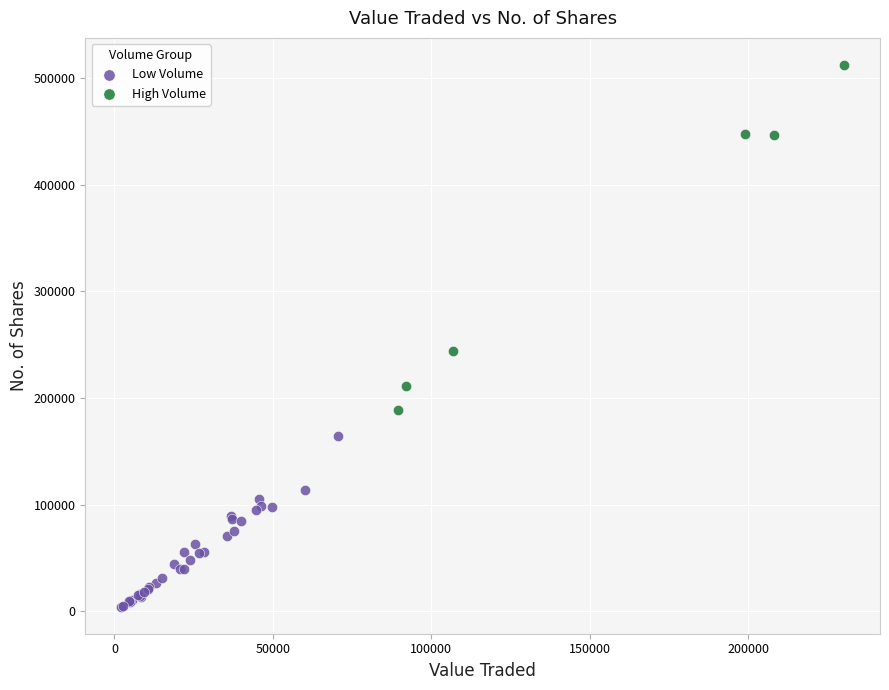

Which series reaches the minimum Y coordinate?

Low Volume